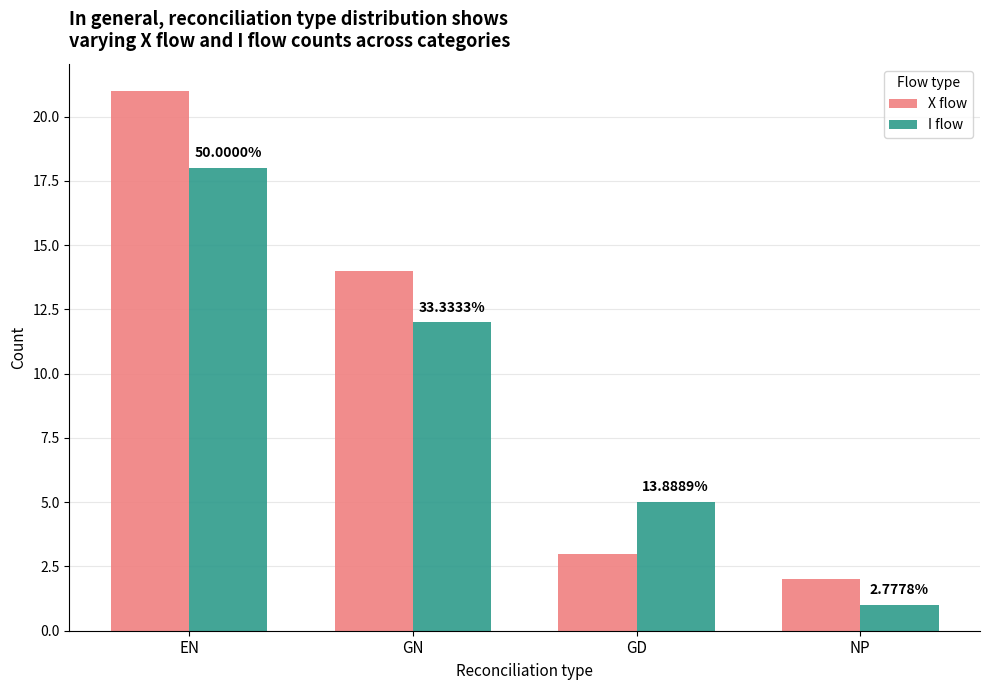

How many bars are there in each group?

2